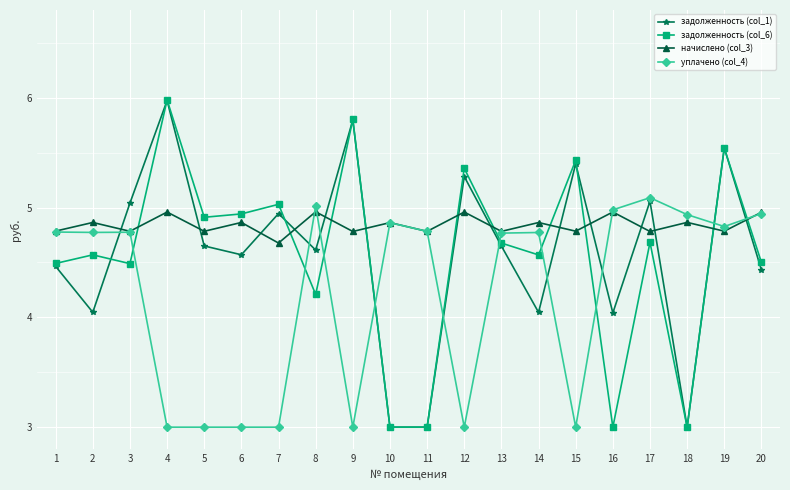

True or false: задолженность (col_1) has more than 1 interior local peaks.

True